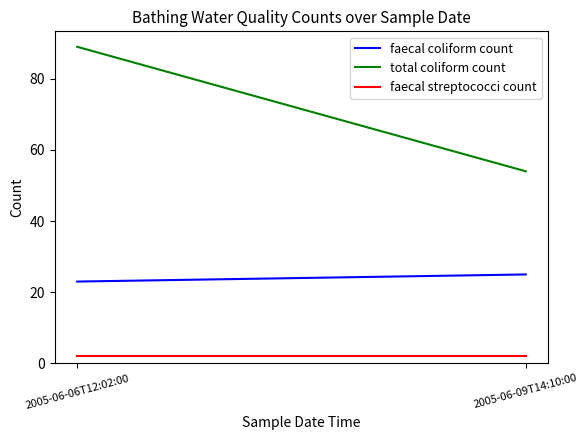

Is it true that total coliform count equals 54 at 2005-06-09T14:10:00?

True